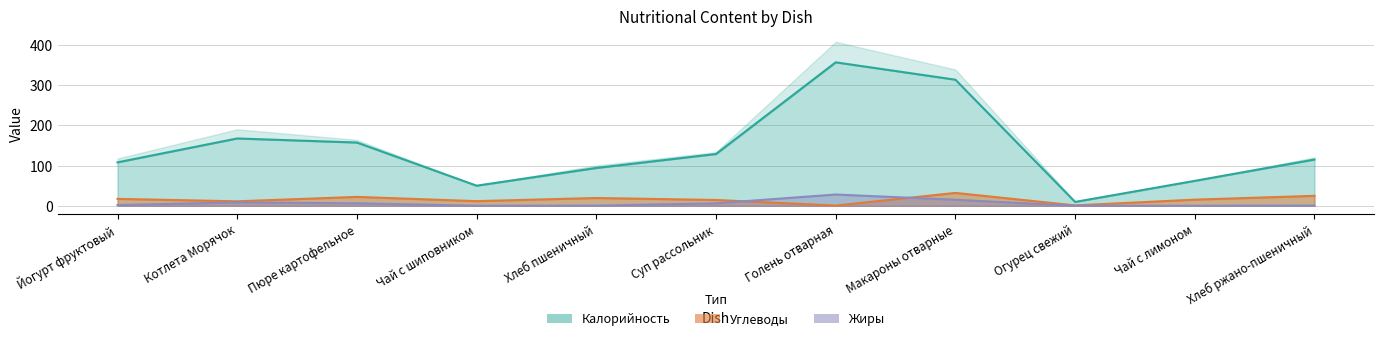

Rank the series at Чай с лимоном from lowest to highest value.

Жиры, Углеводы, Калорийность